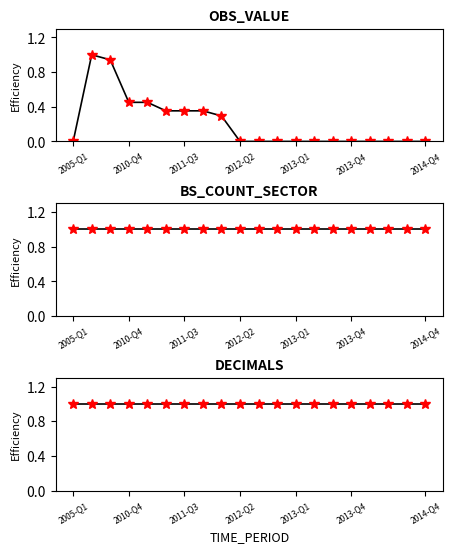

Which label corresponds to the smallest value in the chart?

2005-Q1